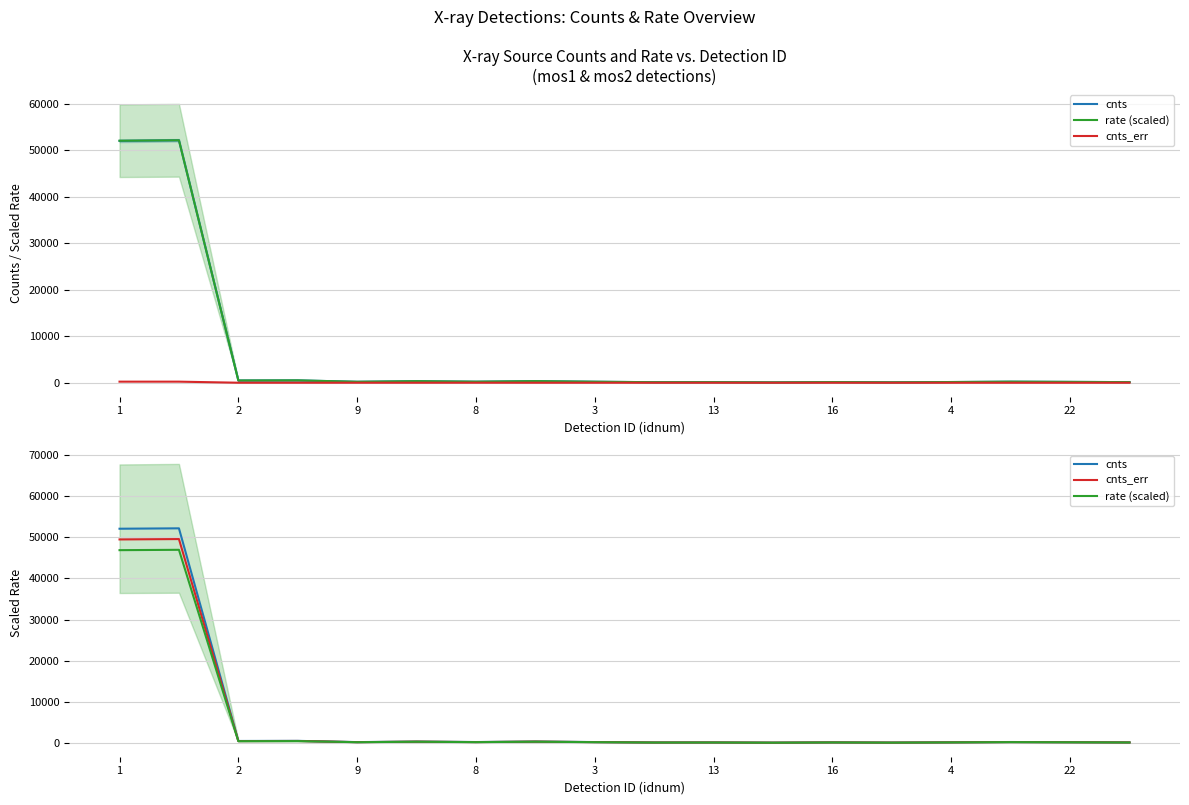

What is the maximum value shown in the chart?

52147.6